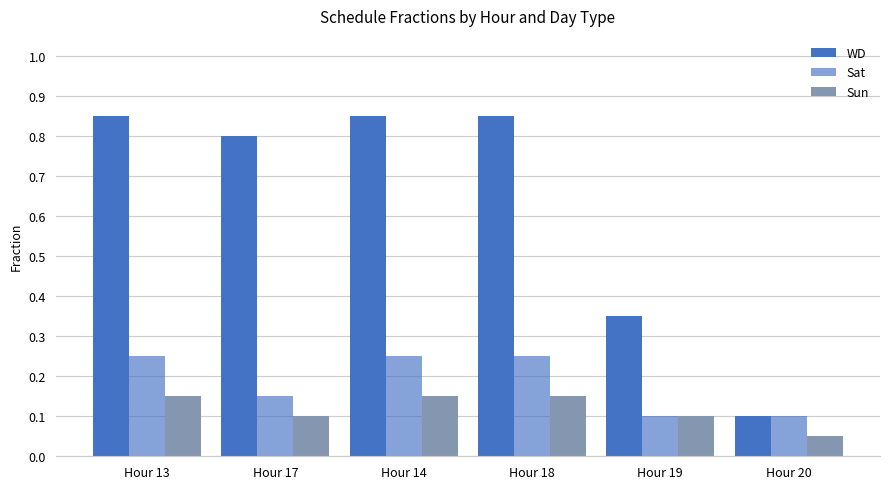

What is the maximum value for Sun?

0.1